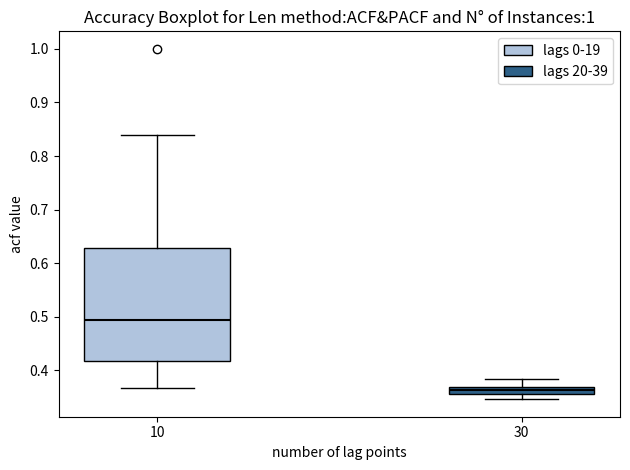

Where does the lower whisker of the box at x = 30 end on the y-axis? The values are not printed on the chart, so give them approximately, as read against the axis.

0.35